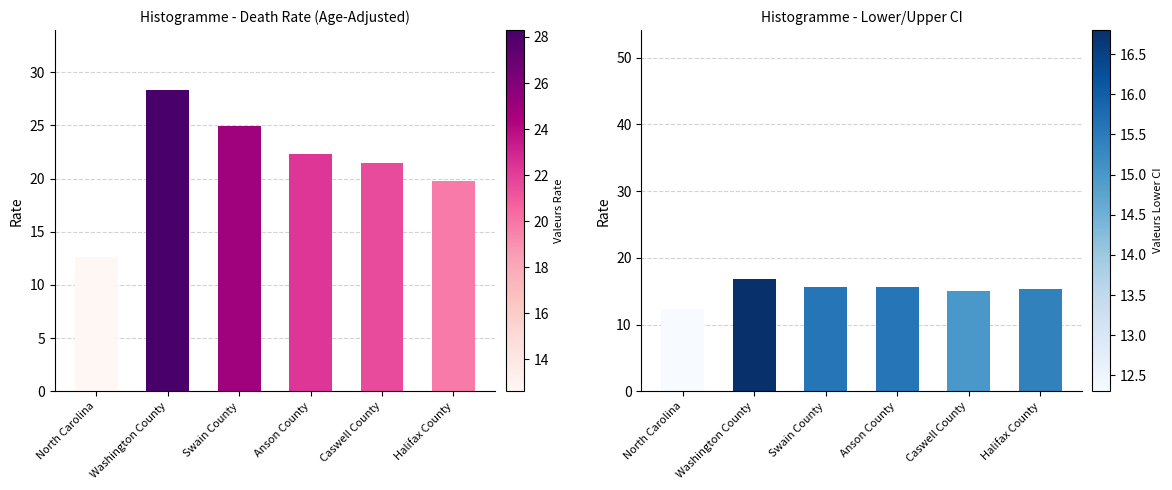

What is the lowest value of the Lower CI series?

12.3